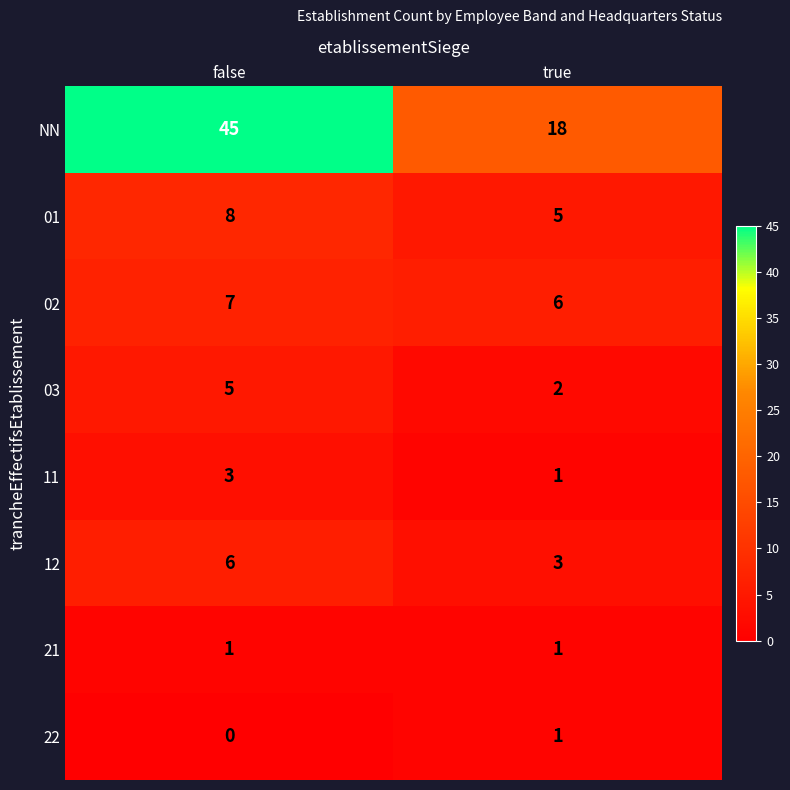

What is the sum of all NN values?

63